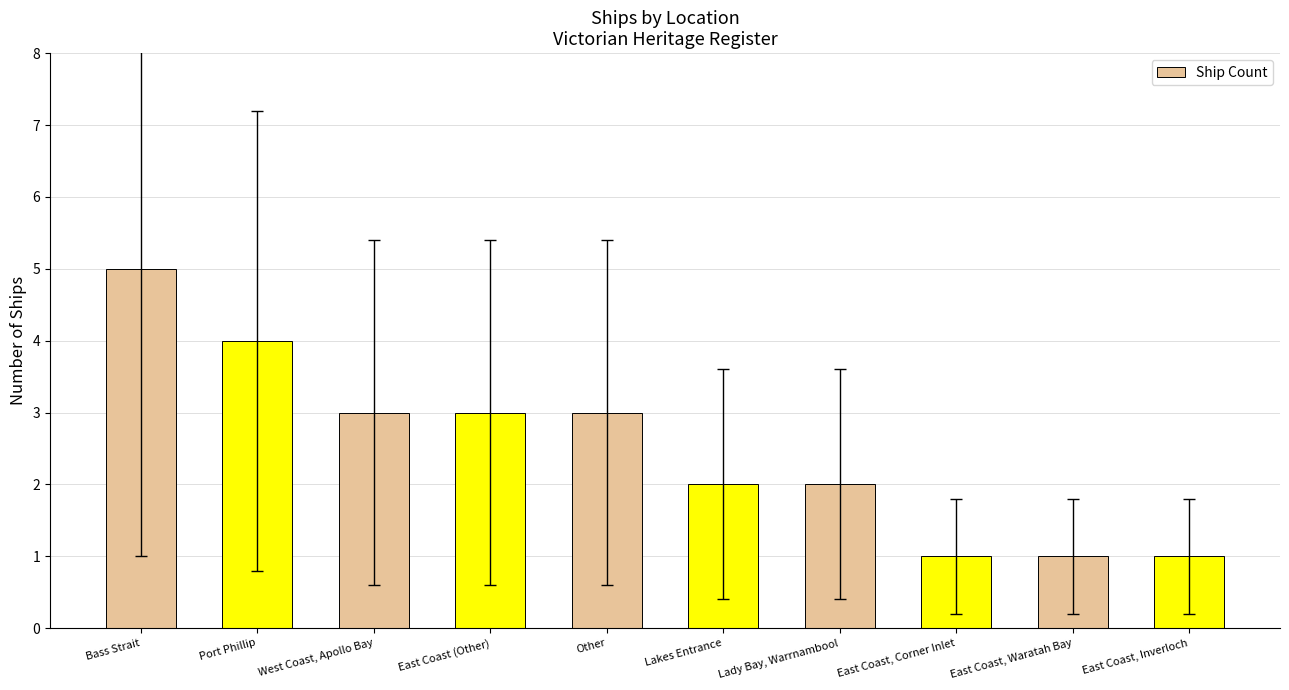

What is the label of the 8th bar from the left?

East Coast, Corner Inlet